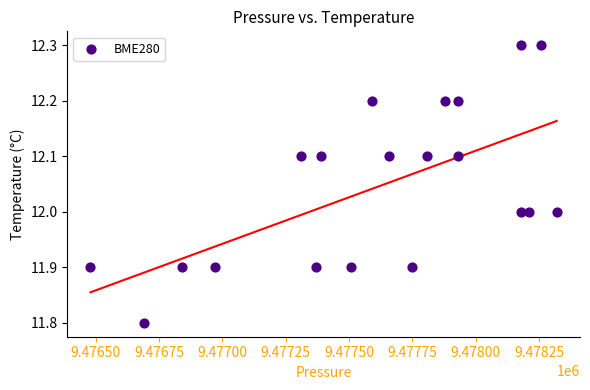

What is the range of X values (max minus min)?

1840.0